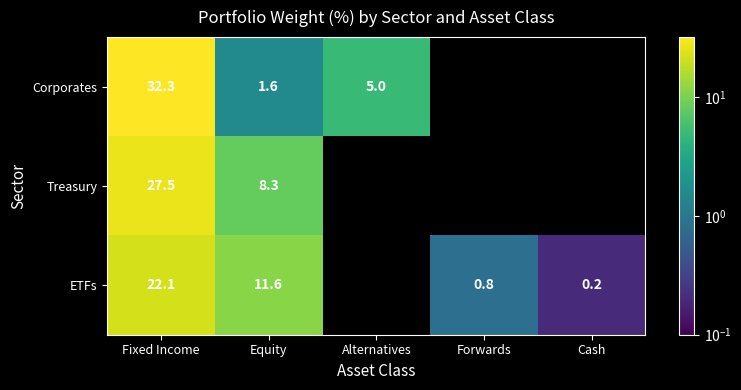

Which label corresponds to the largest value in the chart?

Fixed Income